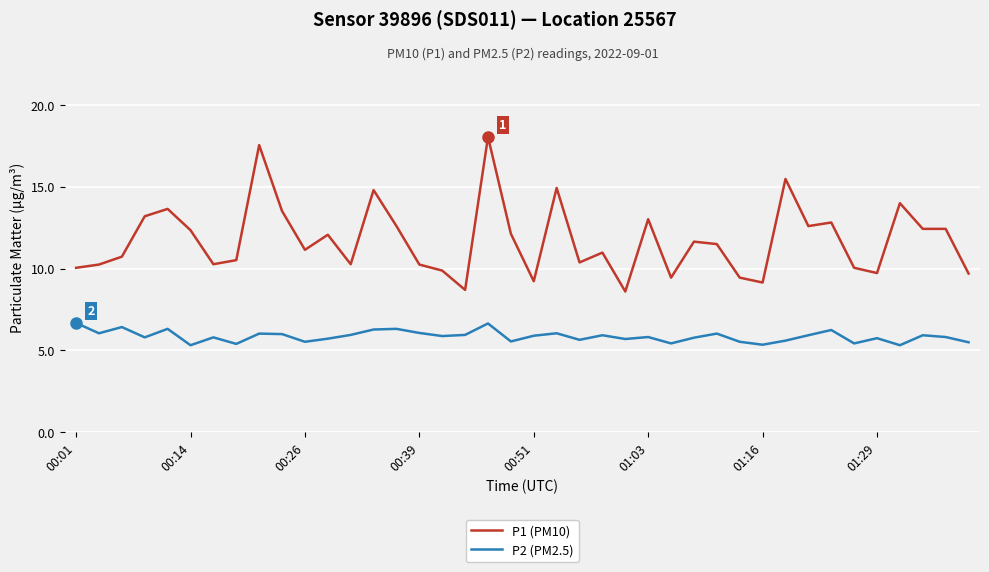

True or false: P1 (PM10) and P2 (PM2.5) cross at least once.

False